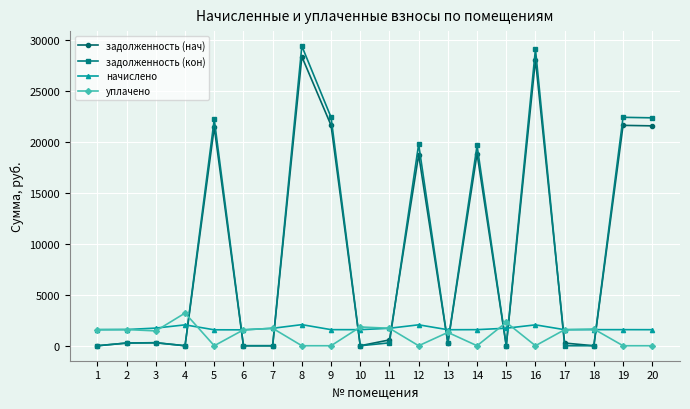

What is the lowest value of the начислено series?

1558.4